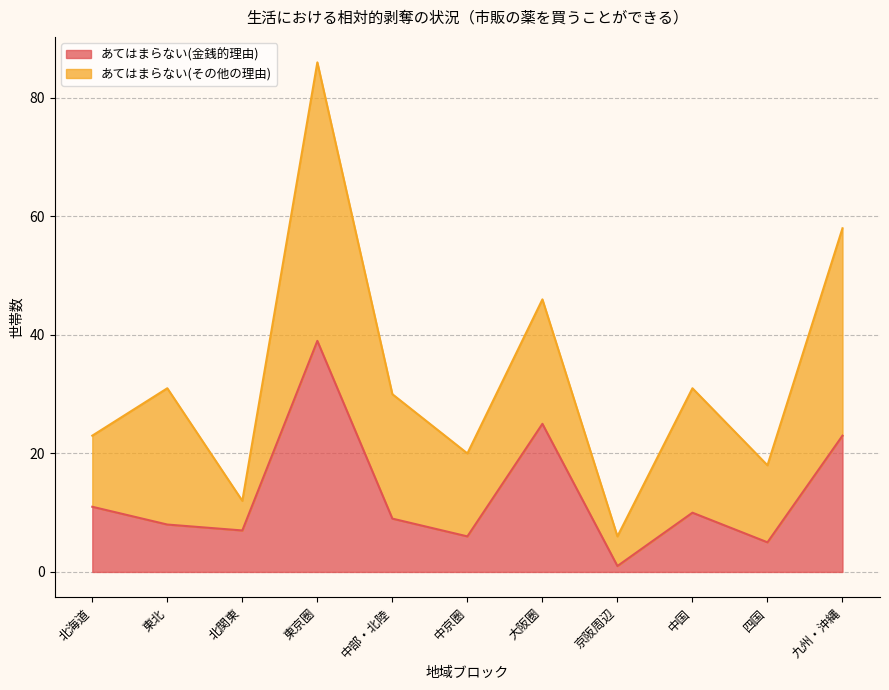

Which label corresponds to the smallest value in the chart?

京阪周辺